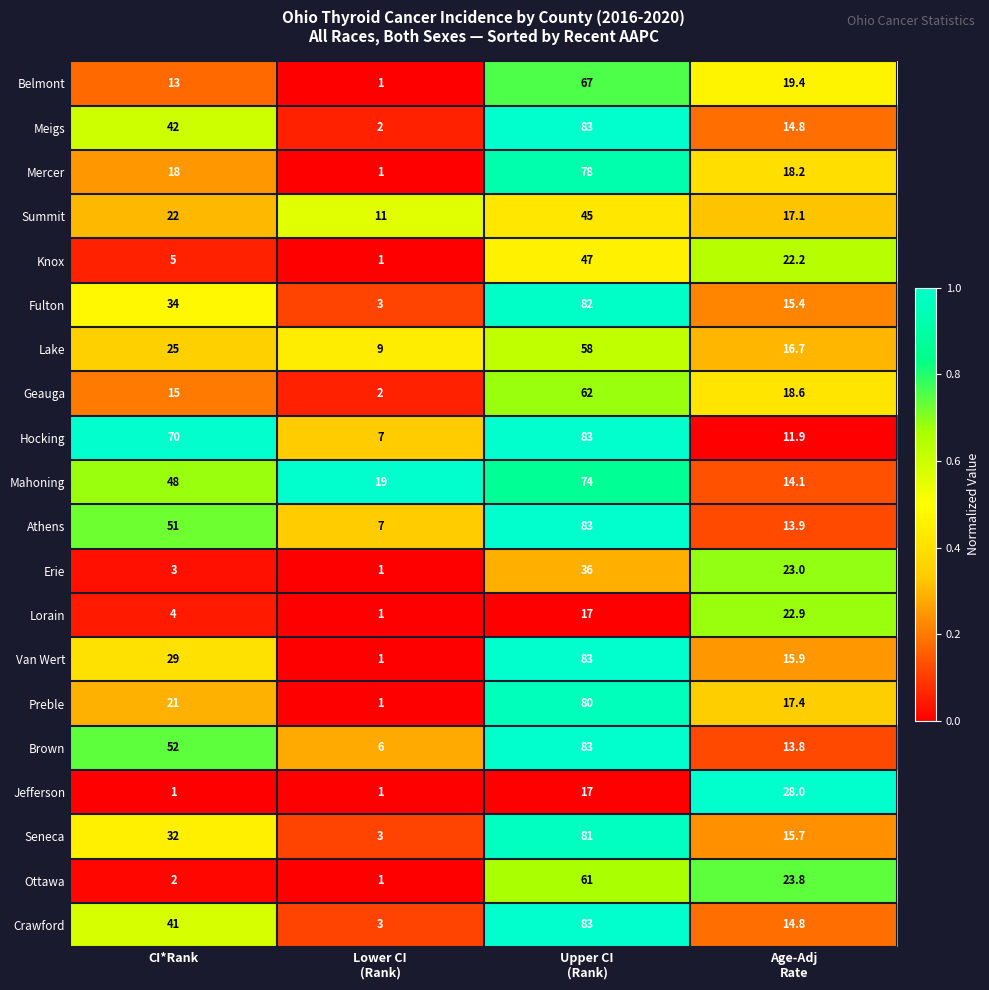

Which label corresponds to the largest value in the chart?

Upper CI
(Rank)